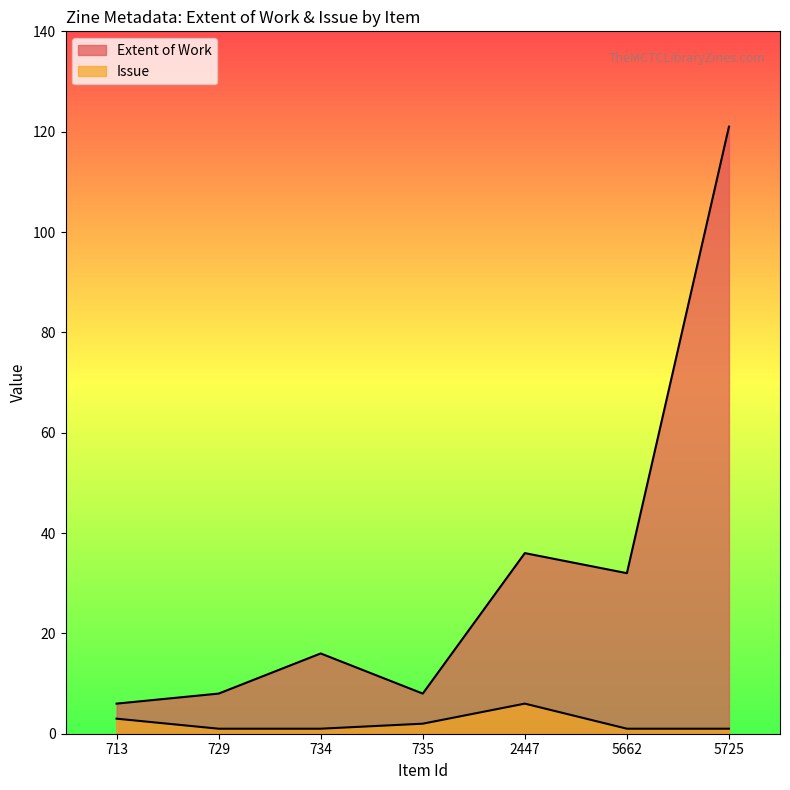

What is the difference between the maximum and minimum values in the Issue series?

5